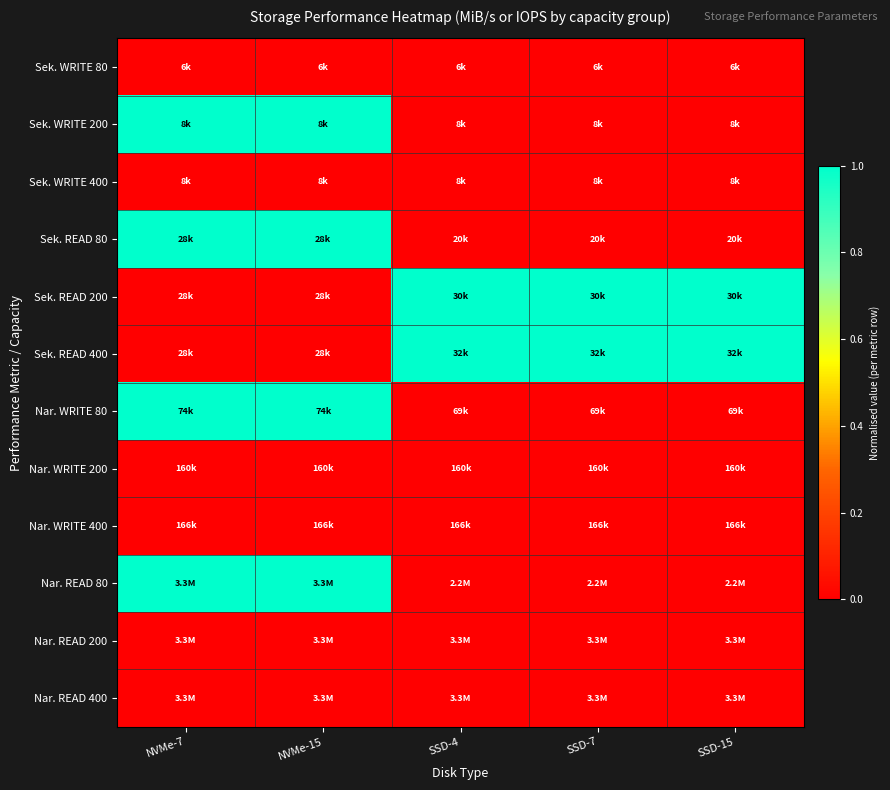

Reading left to right, extract all data points from this chart.

Sek. WRITE 80: NVMe-7=0	NVMe-15=0	SSD-4=0	SSD-7=0	SSD-15=0
Sek. WRITE 200: NVMe-7=1	NVMe-15=1	SSD-4=0	SSD-7=0	SSD-15=0
Sek. WRITE 400: NVMe-7=0	NVMe-15=0	SSD-4=0	SSD-7=0	SSD-15=0
Sek. READ 80: NVMe-7=1	NVMe-15=1	SSD-4=0	SSD-7=0	SSD-15=0
Sek. READ 200: NVMe-7=0	NVMe-15=0	SSD-4=1	SSD-7=1	SSD-15=1
Sek. READ 400: NVMe-7=0	NVMe-15=0	SSD-4=1	SSD-7=1	SSD-15=1
Nar. WRITE 80: NVMe-7=1	NVMe-15=1	SSD-4=0	SSD-7=0	SSD-15=0
Nar. WRITE 200: NVMe-7=0	NVMe-15=0	SSD-4=0	SSD-7=0	SSD-15=0
Nar. WRITE 400: NVMe-7=0	NVMe-15=0	SSD-4=0	SSD-7=0	SSD-15=0
Nar. READ 80: NVMe-7=1	NVMe-15=1	SSD-4=0	SSD-7=0	SSD-15=0
Nar. READ 200: NVMe-7=0	NVMe-15=0	SSD-4=0	SSD-7=0	SSD-15=0
Nar. READ 400: NVMe-7=0	NVMe-15=0	SSD-4=0	SSD-7=0	SSD-15=0